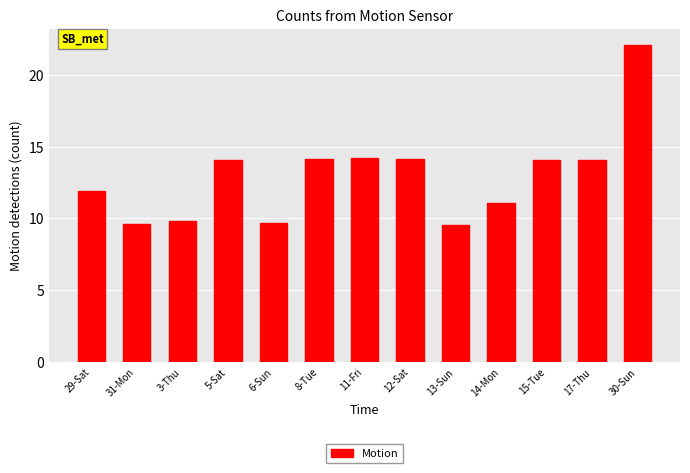

What is the sum of the values at 29-Sat and 31-Mon?

21.5